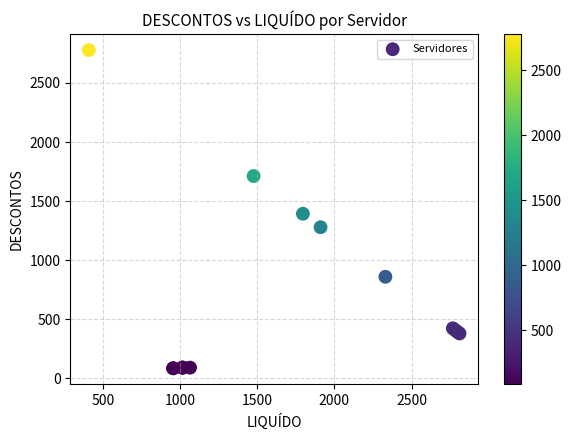

What Y value in the scatter plot is closest to 1431?

1392.3